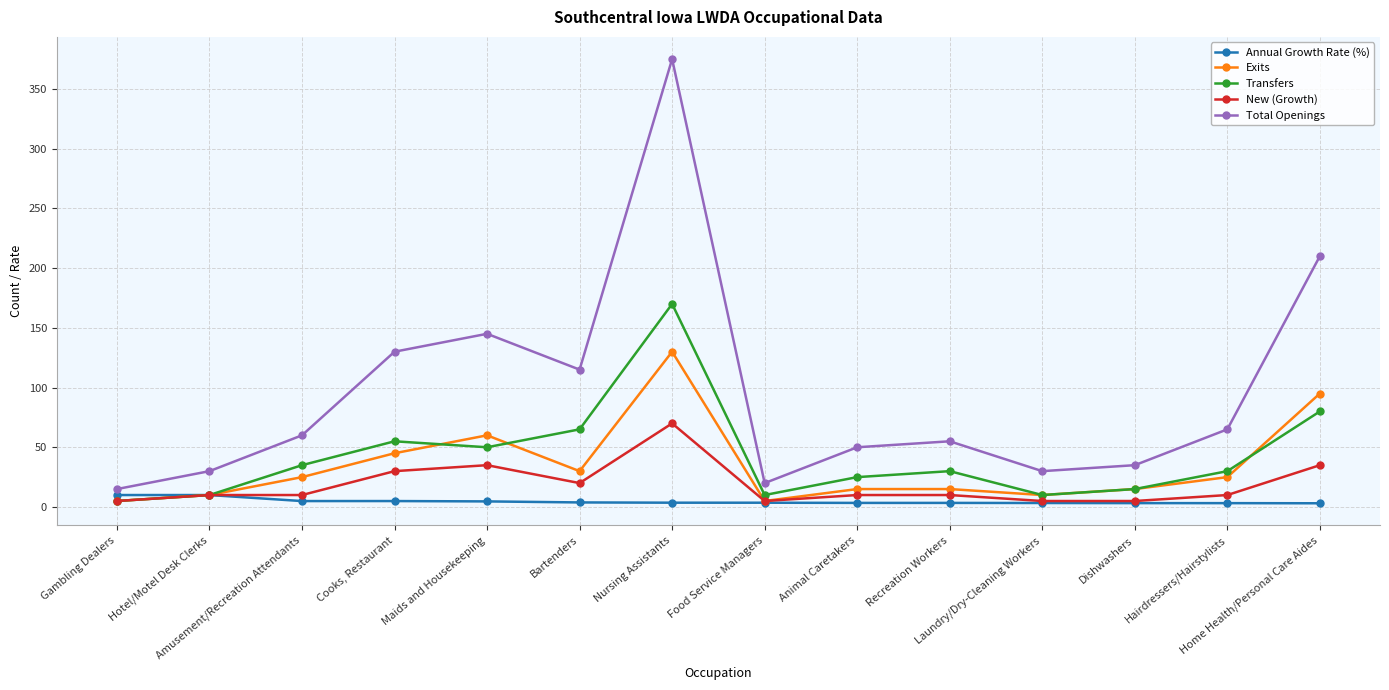

The Annual Growth Rate (%) series shows 3.1 at Home Health/Personal Care Aides. True or false?

True